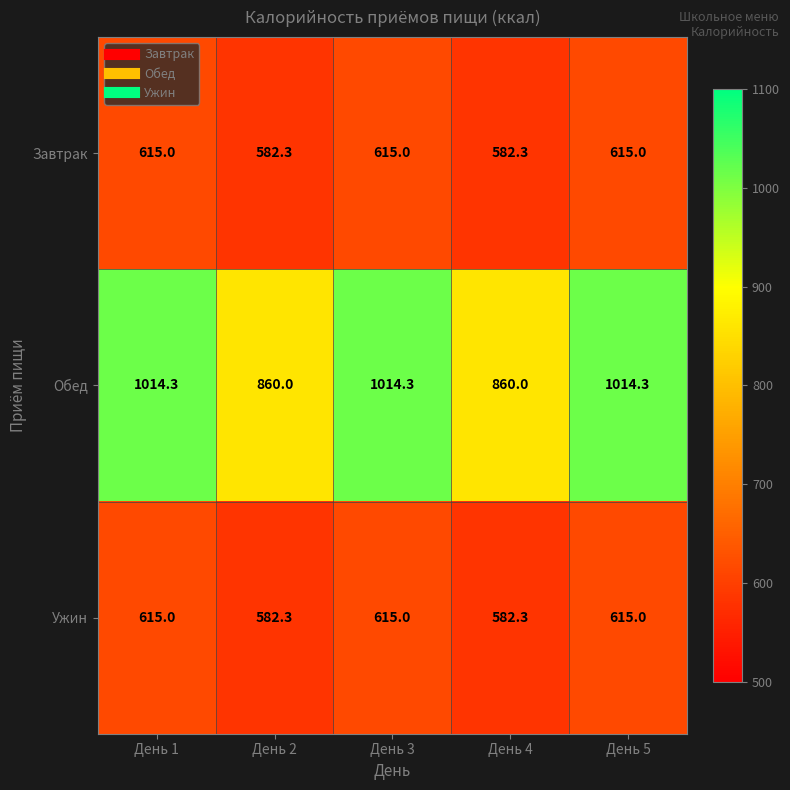

Reading left to right, what are all the values shown in this chart?

Завтрак: 615.0	582.3	615.0	582.3	615.0
Обед: 1014.3	860.0	1014.3	860.0	1014.3
Ужин: 615.0	582.3	615.0	582.3	615.0